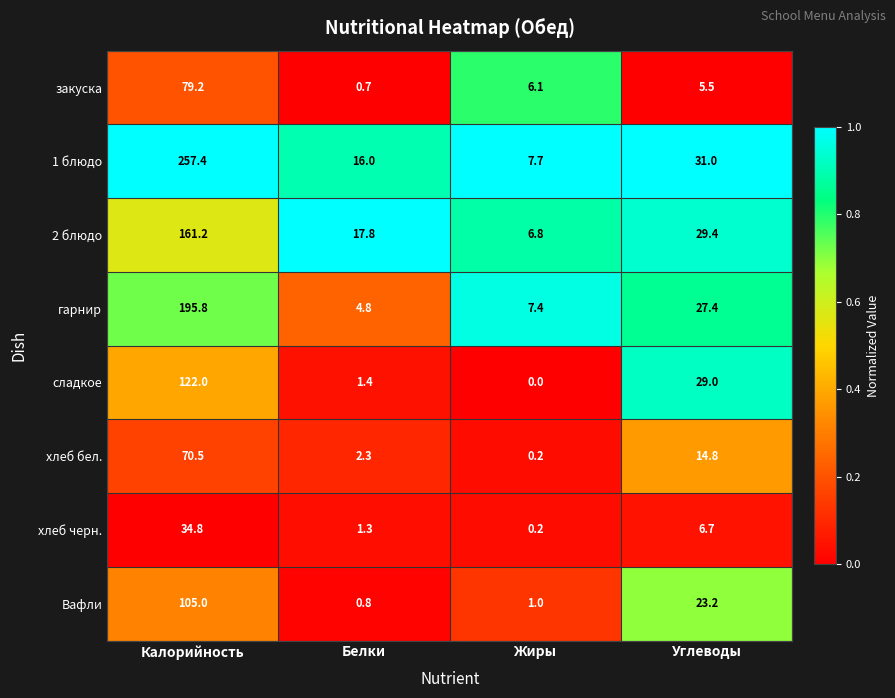

What is the approximate value of 2 блюдо at Углеводы?

29.4